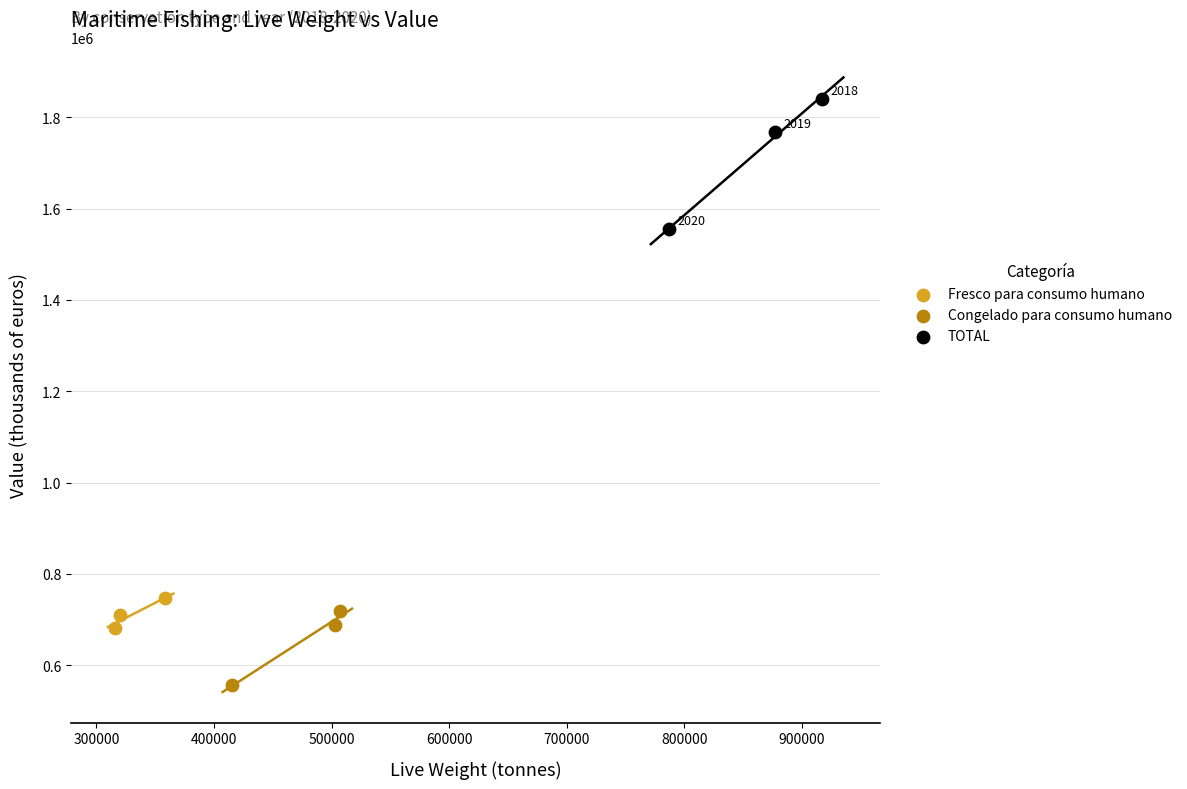

What are all the series names shown in the legend?

Fresco para consumo humano, Congelado para consumo humano, TOTAL